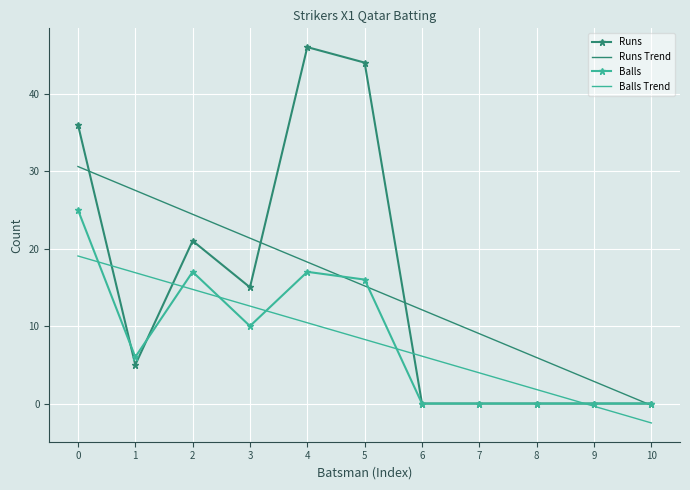

What value does the Balls Trend series have at 2?

14.7